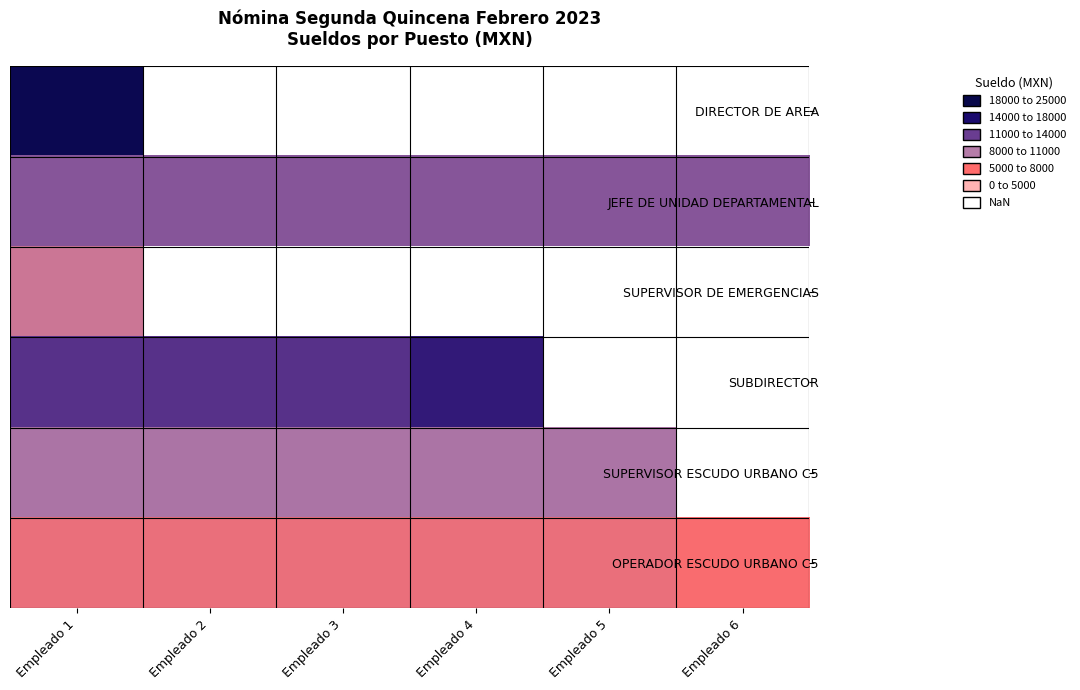

Which category has the highest value in the OPERADOR ESCUDO URBANO C5 series?

Empleado 1